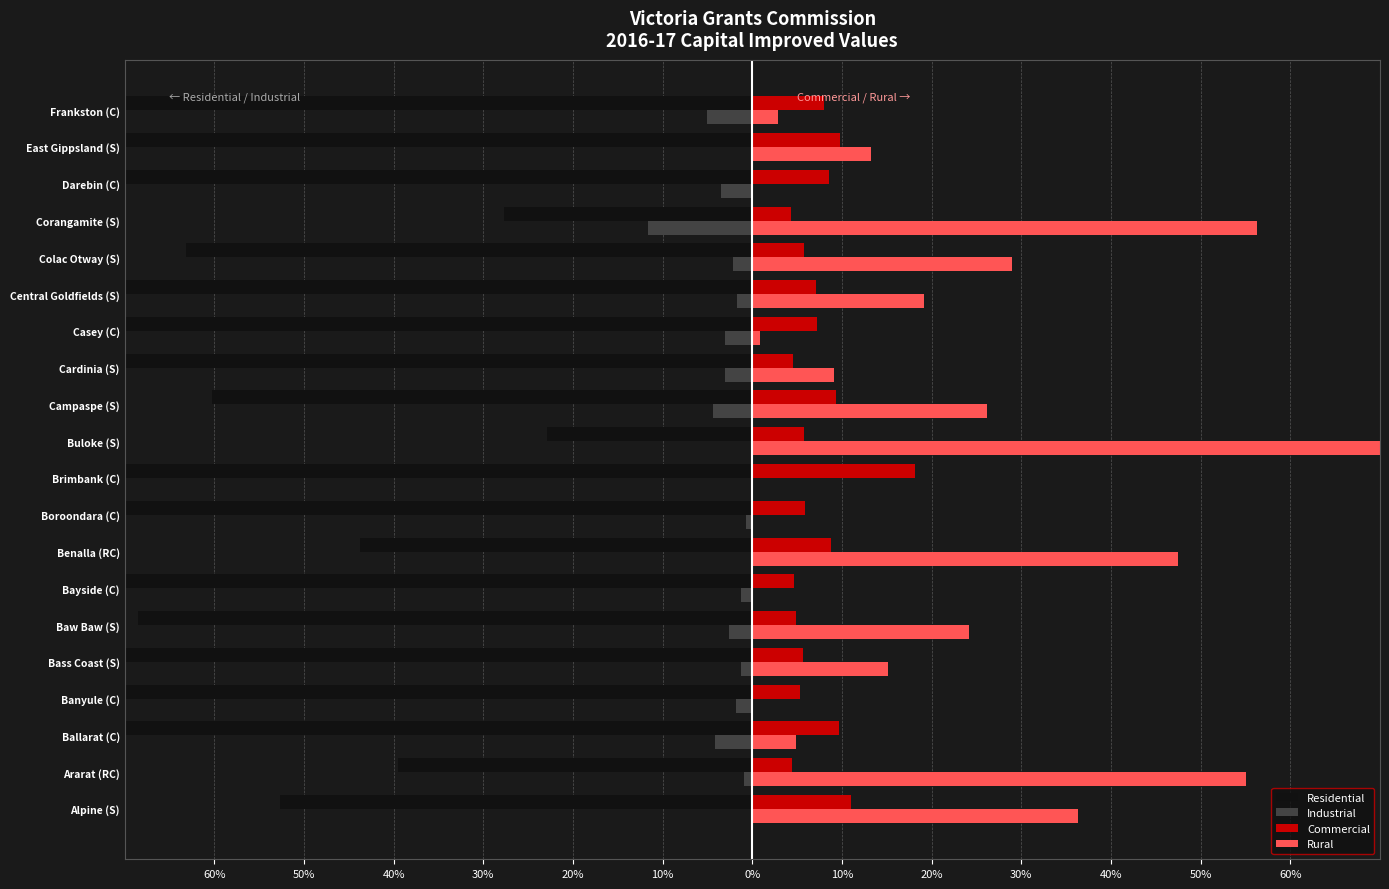

What is the difference between the Rural values at Casey (C) and Ballarat (C)?

4.0